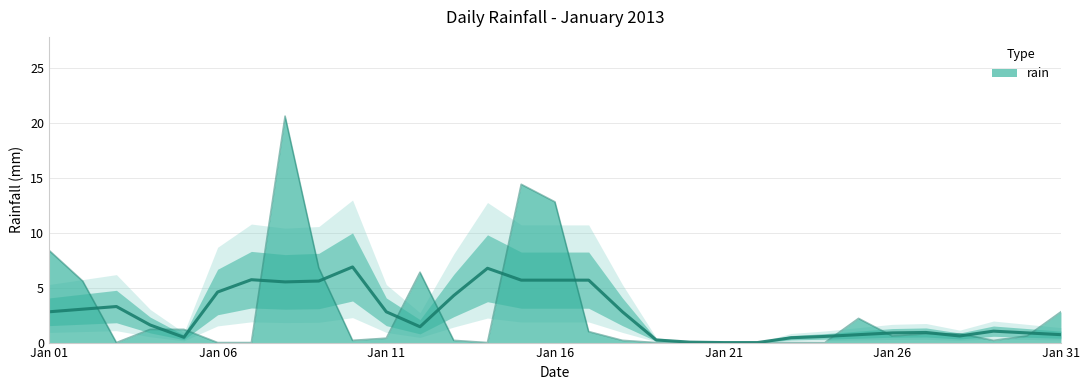

How many interior local valleys (lower than both neighbors) does the data have?

5